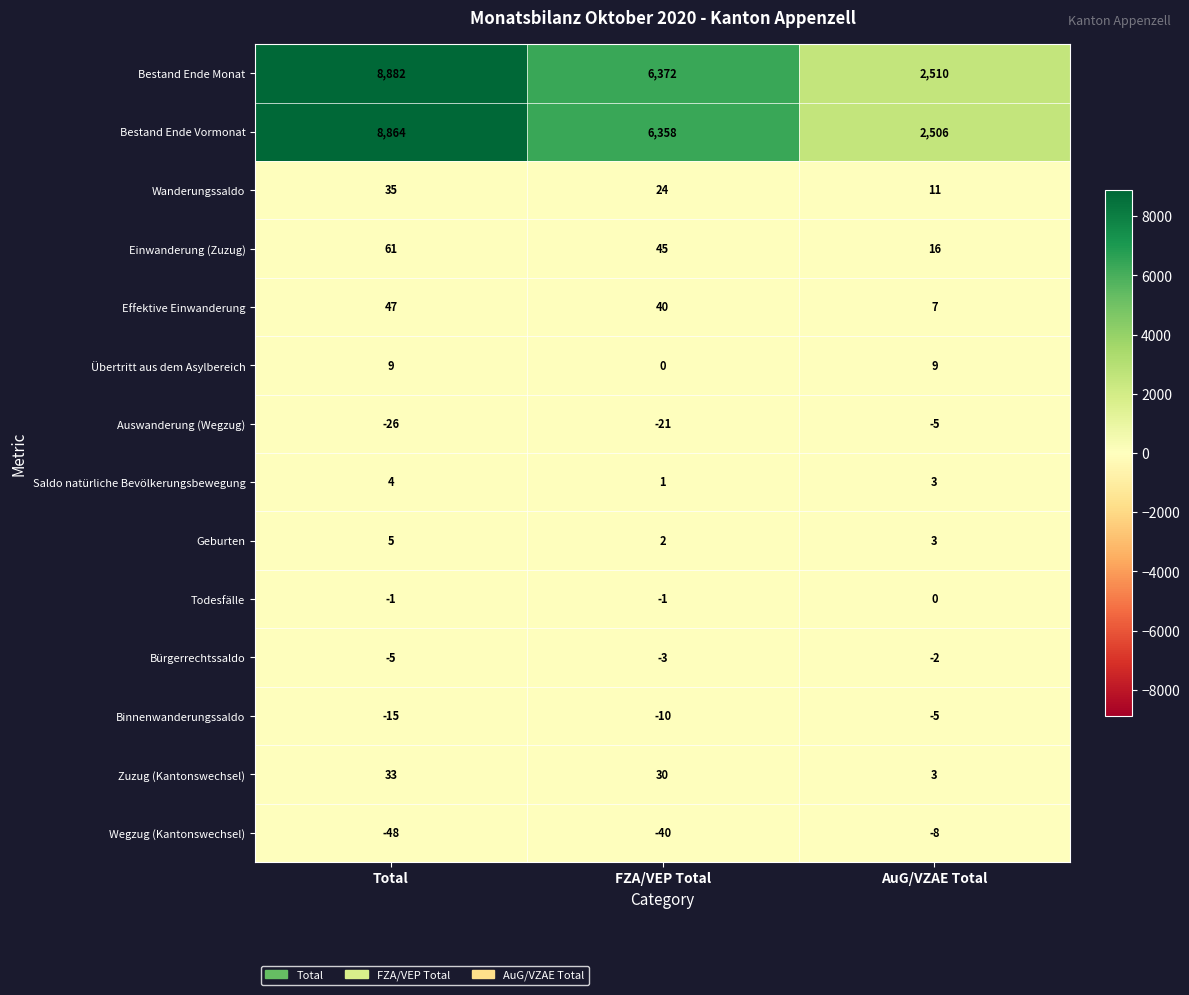

Rank the categories by Saldo natürliche Bevölkerungsbewegung value from highest to lowest.

Total, AuG/VZAE Total, FZA/VEP Total